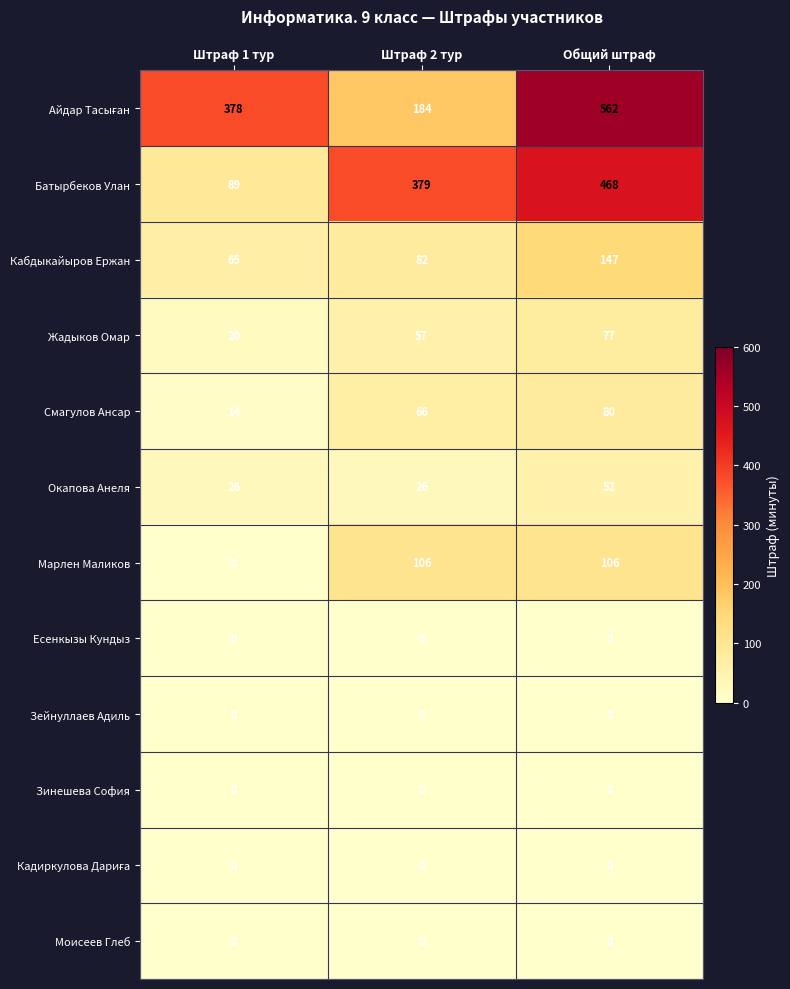

What is the sum of the Марлен Маликов values at Штраф 2 тур and Общий штраф?

212